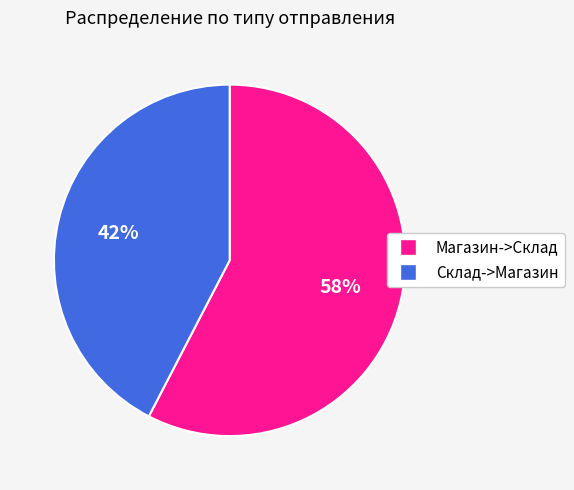

Count the number of slices in the pie.

2